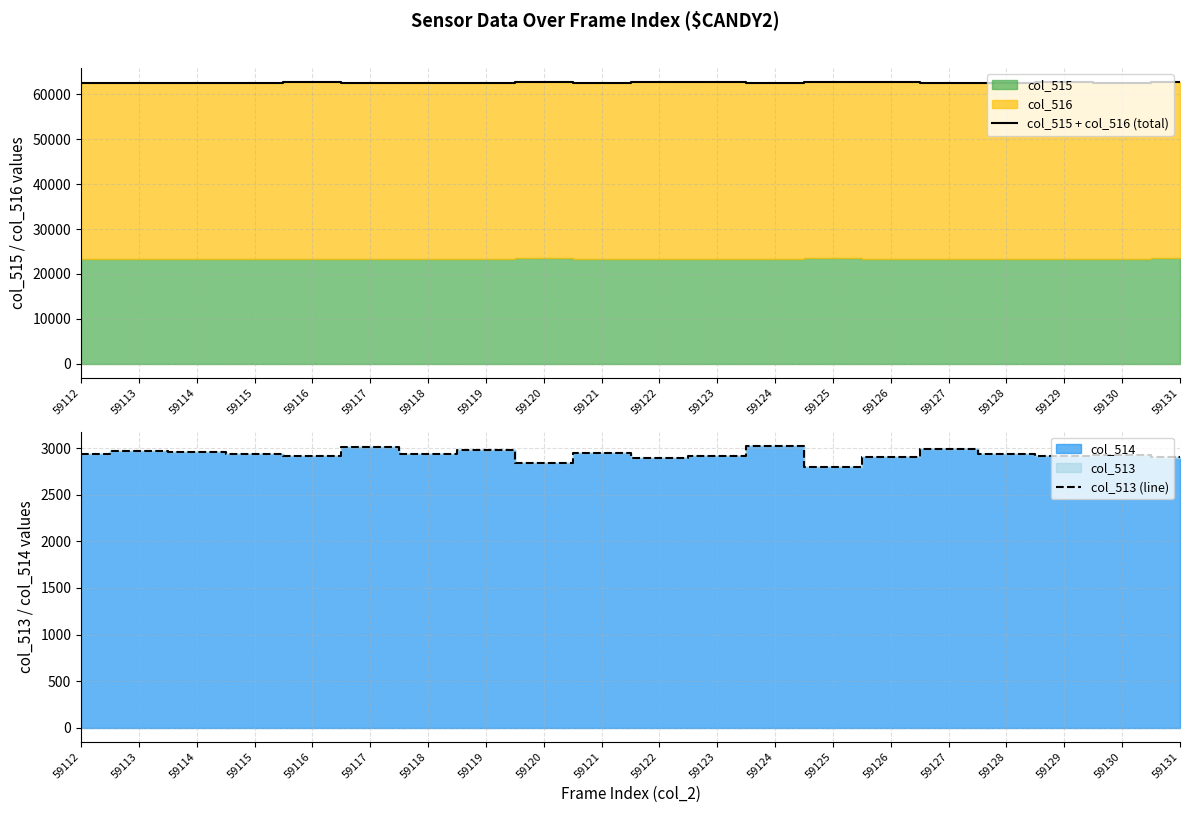

Which series has the largest range (max minus min)?

col_515 + col_516 (total)